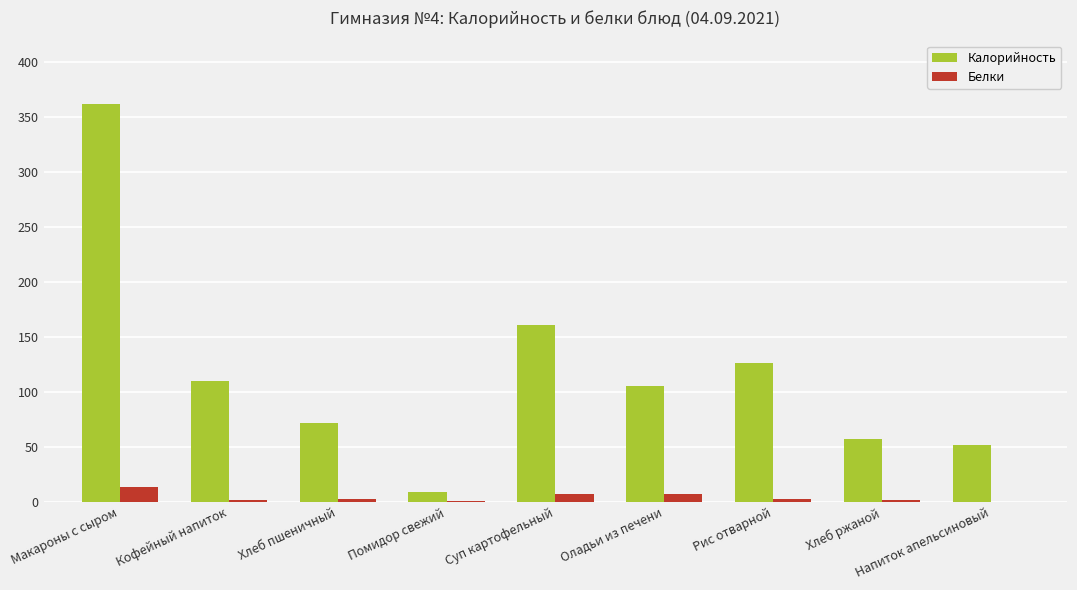

What is the greatest value displayed?

362.3